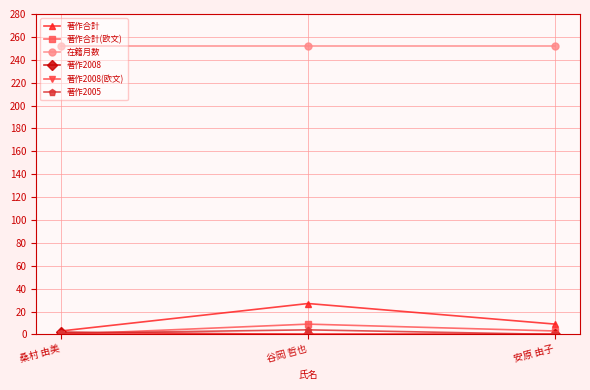

The value of 在籍月数 at 安原 由子 is 252. True or false?

True